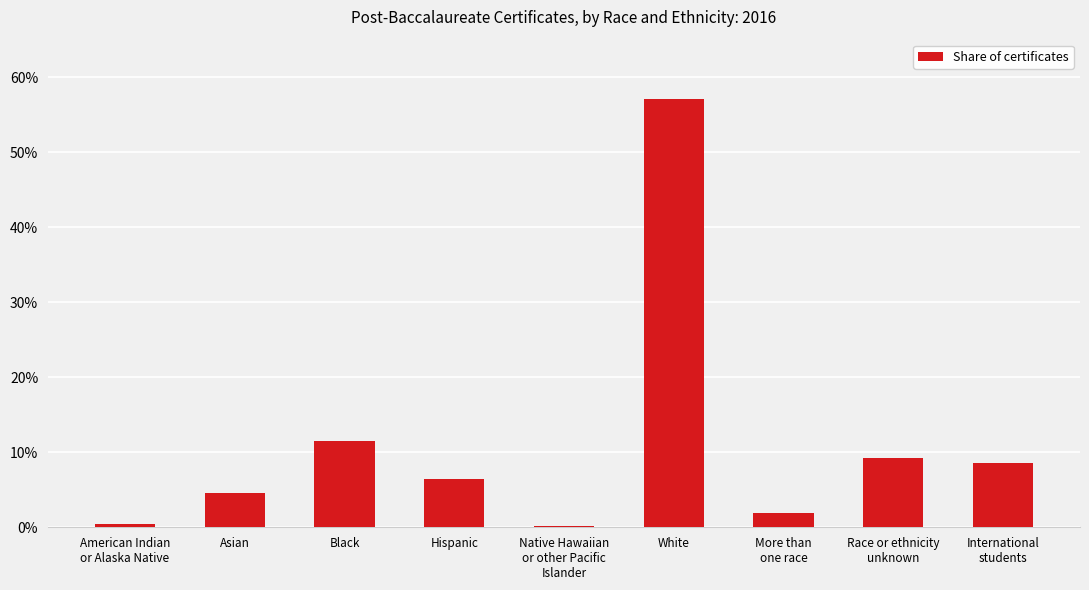

Does the chart contain stacked bars?

No